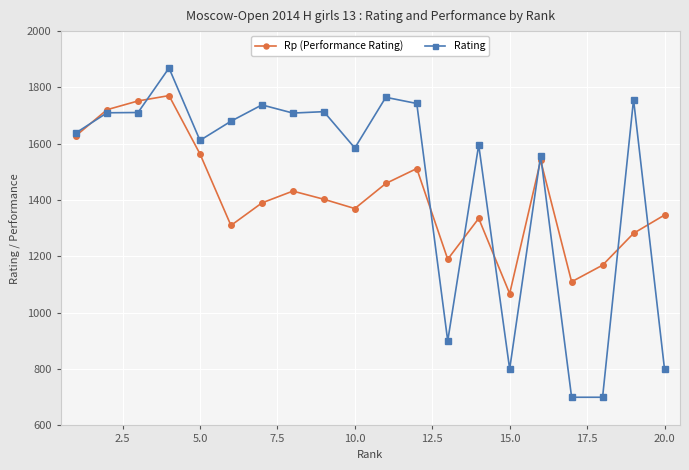

In Rp (Performance Rating), how many points are higher than both neighbors (excluding endpoints)?

5